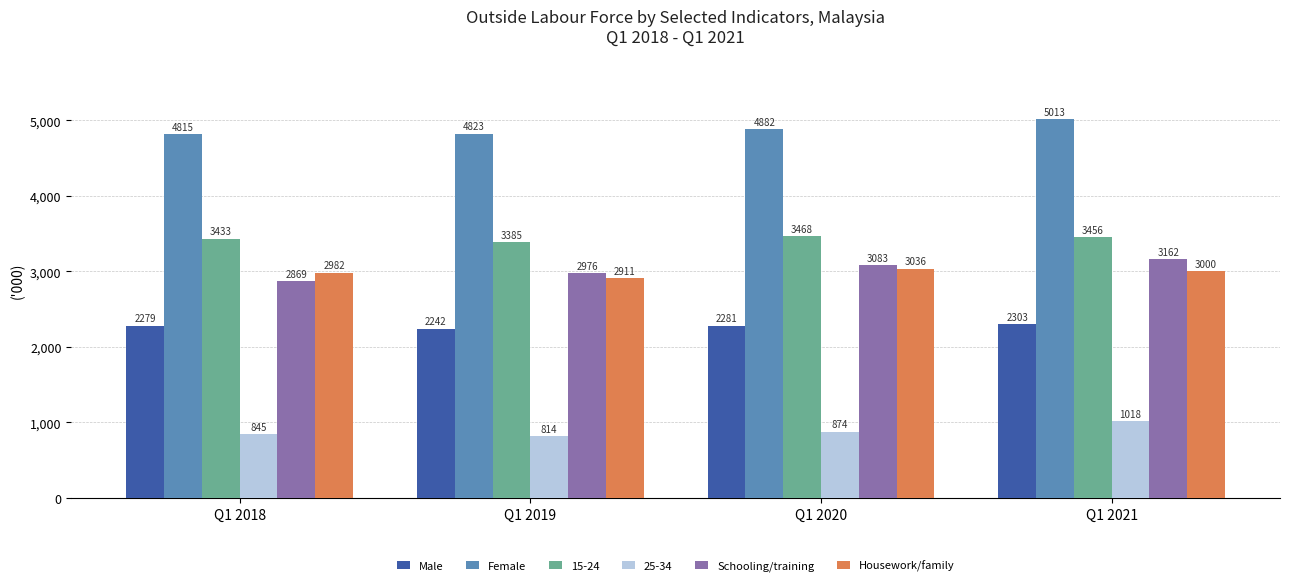

At which label does Male first exceed 2280?

Q1 2020